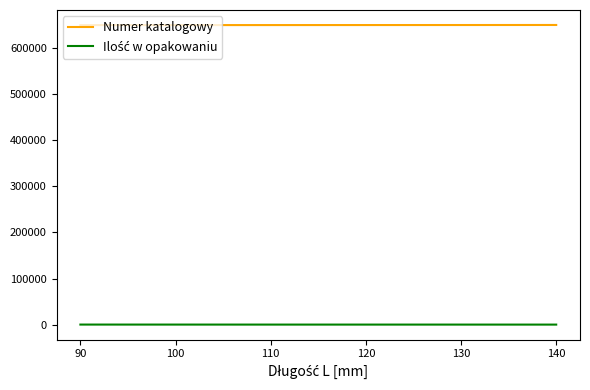

What is the greatest value displayed?

650454